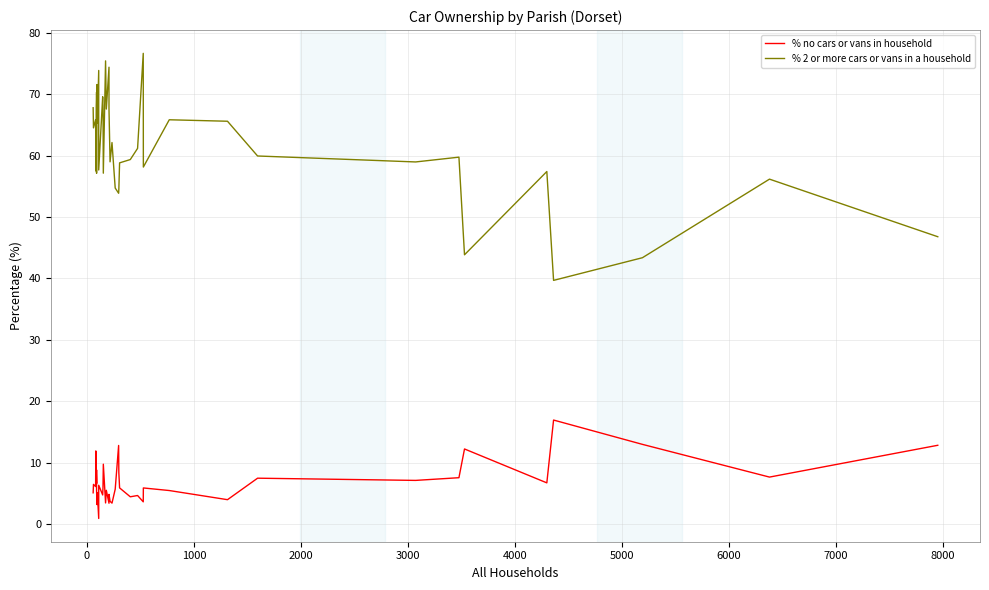

True or false: % no cars or vans in household and % 2 or more cars or vans in a household cross at least once.

False